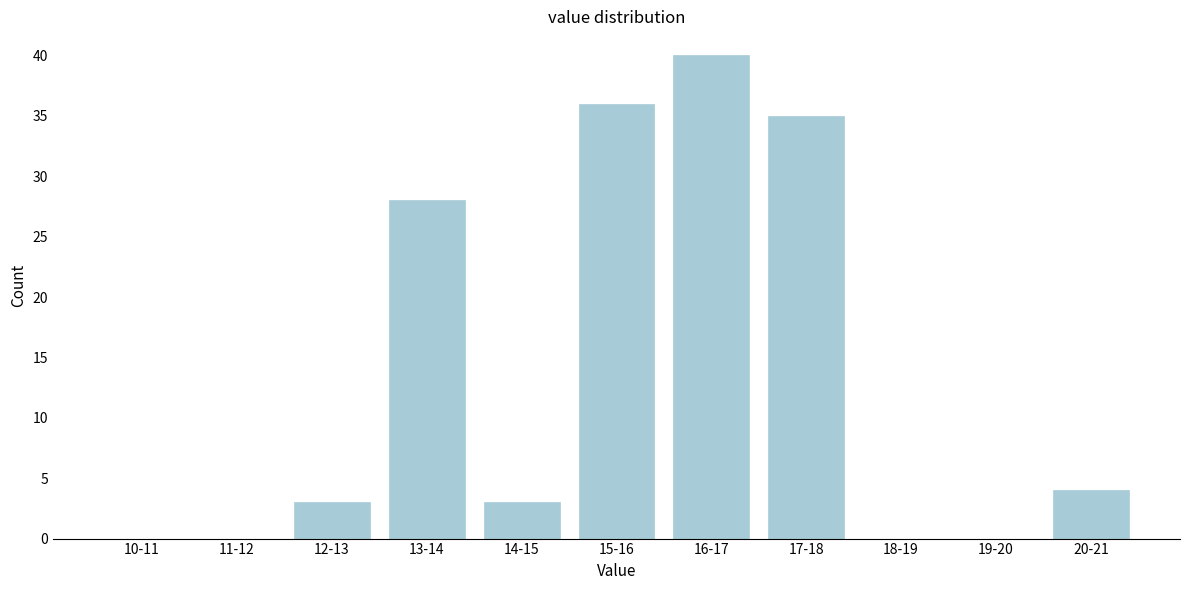

Reading left to right, transcribe all the data shown in this chart.

10-11=0	11-12=0	12-13=3	13-14=28	14-15=3	15-16=36	16-17=40	17-18=35	18-19=0	19-20=0	20-21=4